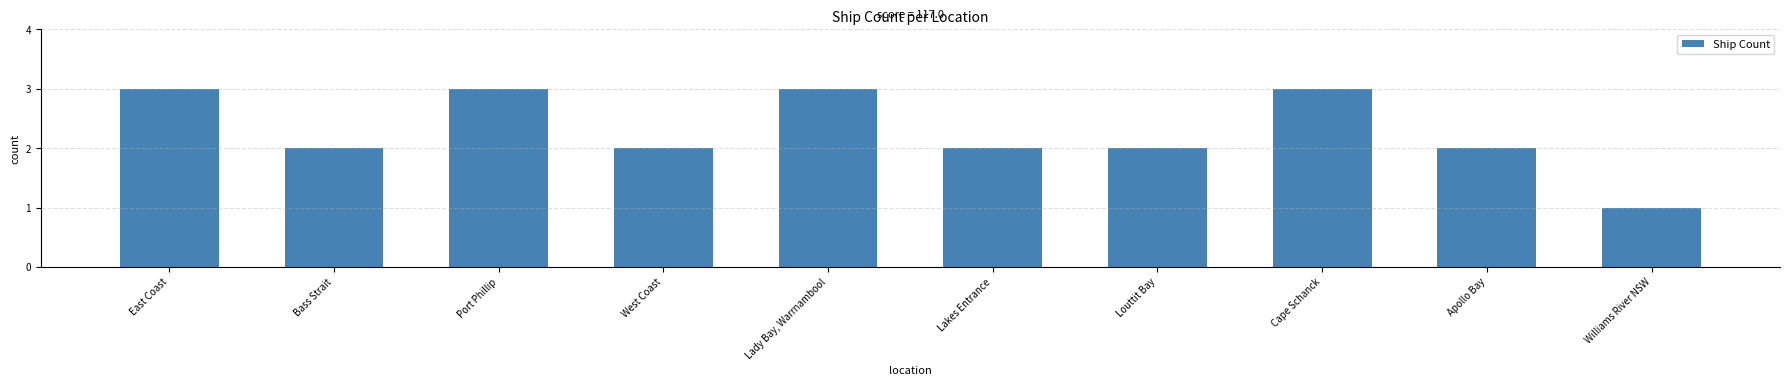

Are the bars horizontal?

No